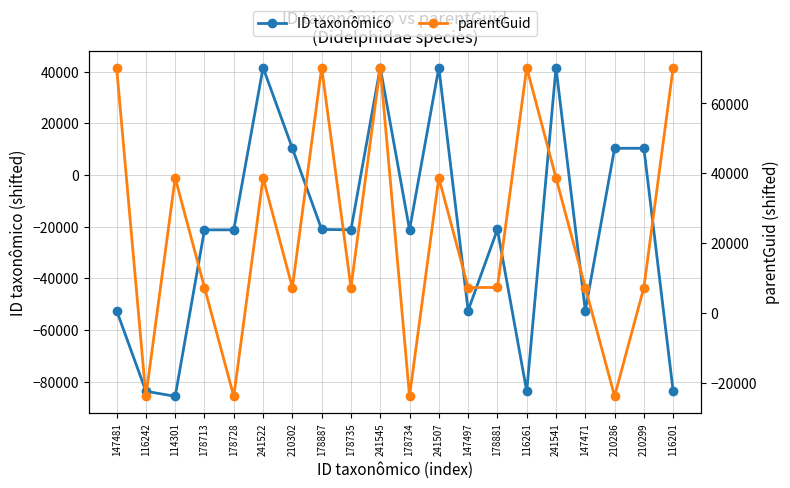

What position from the left is 116261?

15